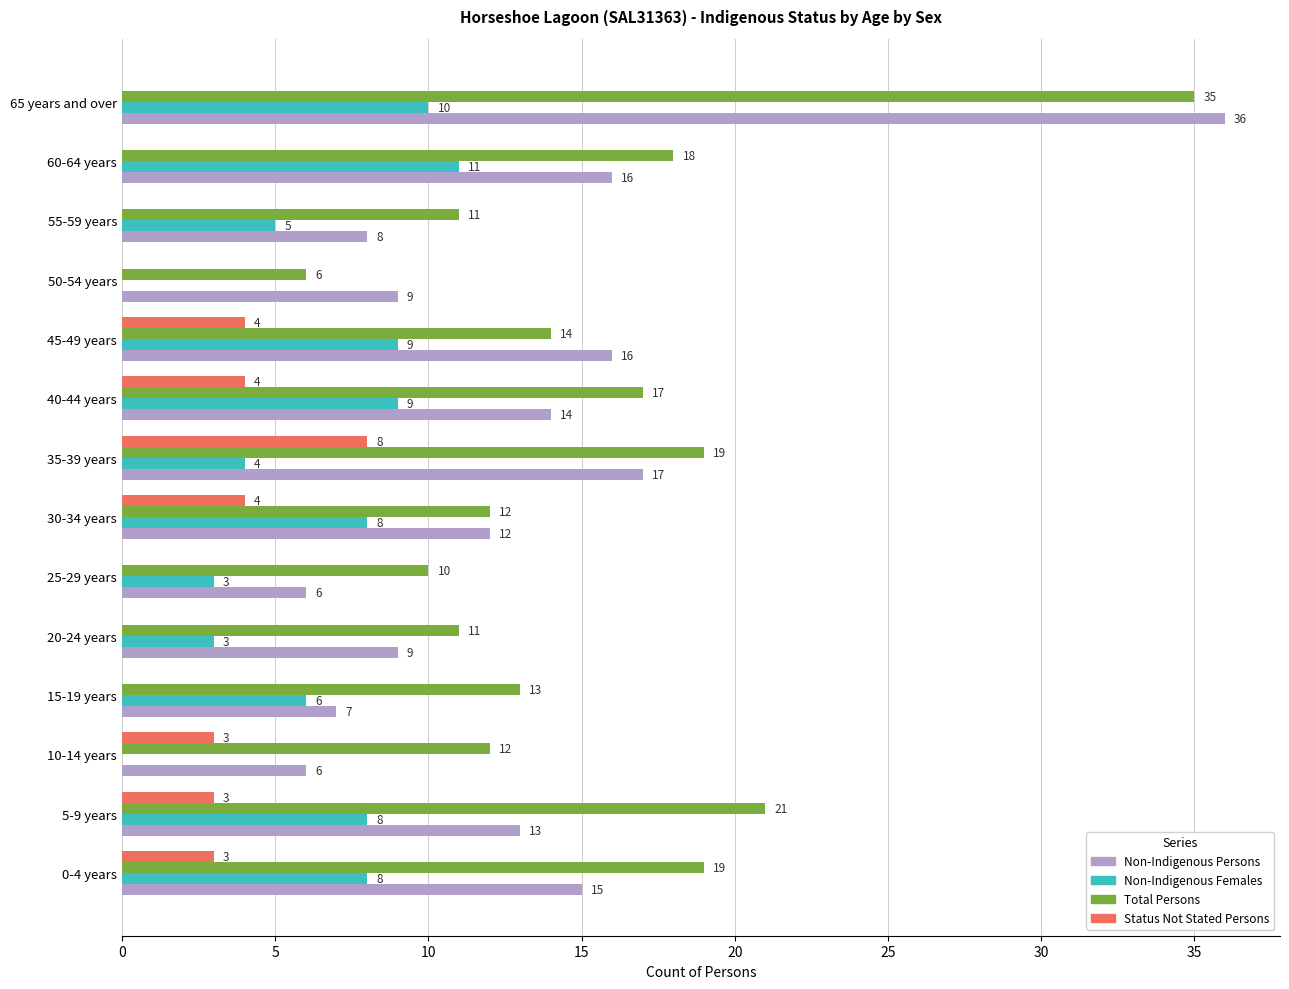

What is the total value across all series at 50-54 years?

15